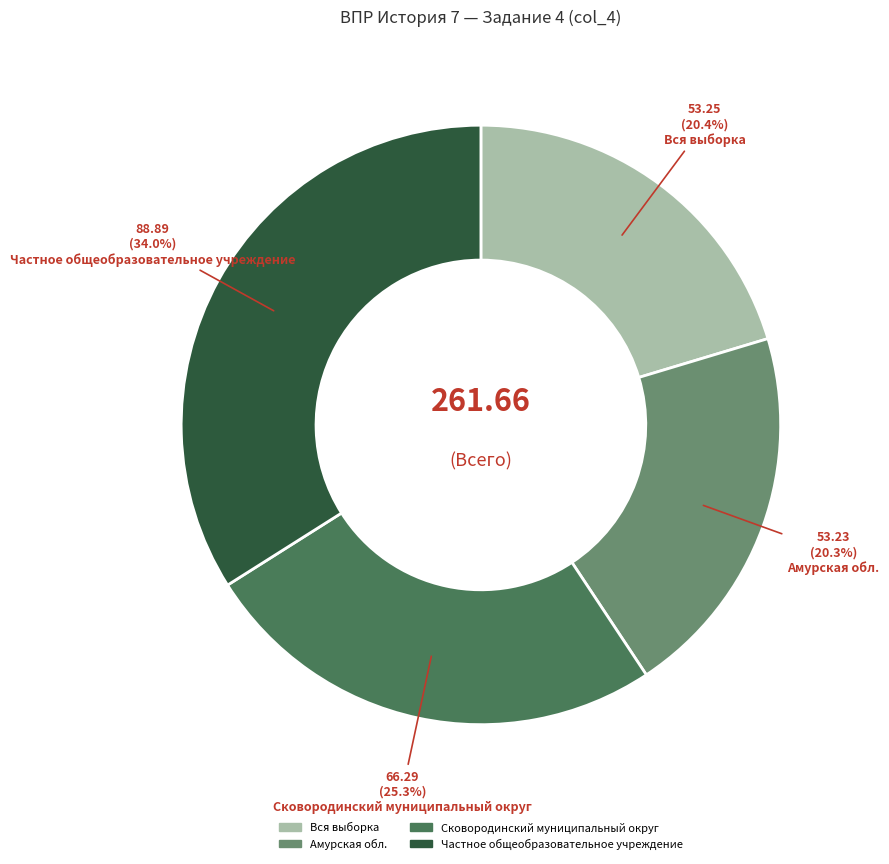

How many segments does this pie chart have?

4